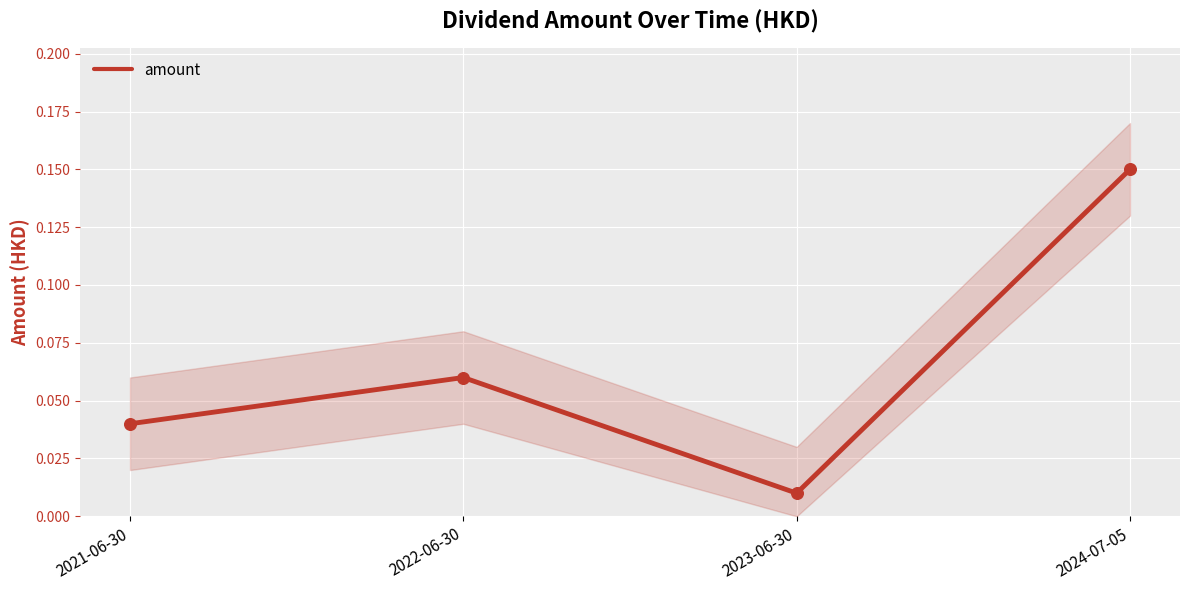

Which has a higher value, 2021-06-30 or 2022-06-30?

2022-06-30